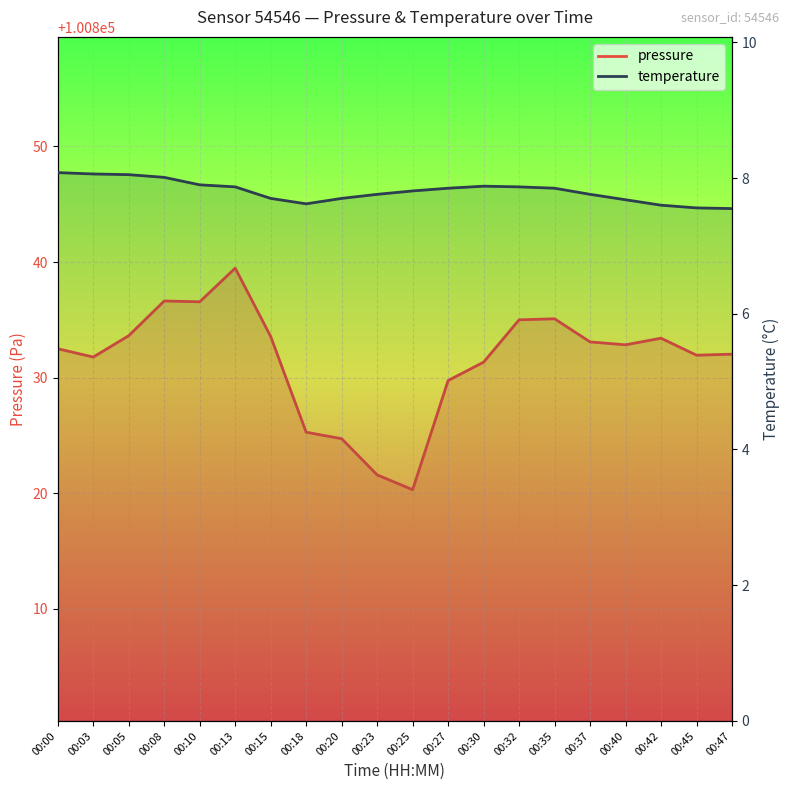

At which category does temperature reach its first local peak?

00:30